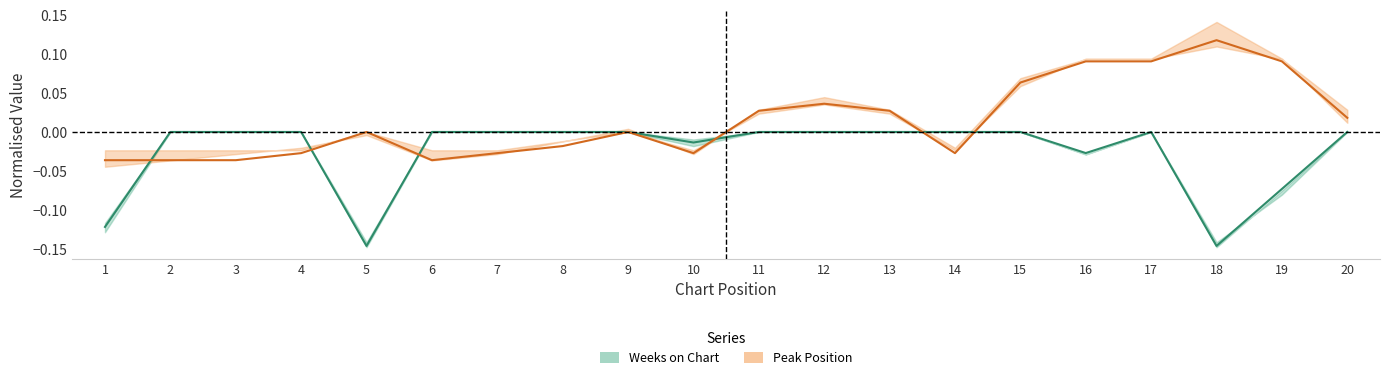

Which category has the lowest value in the Weeks on Chart series?

5